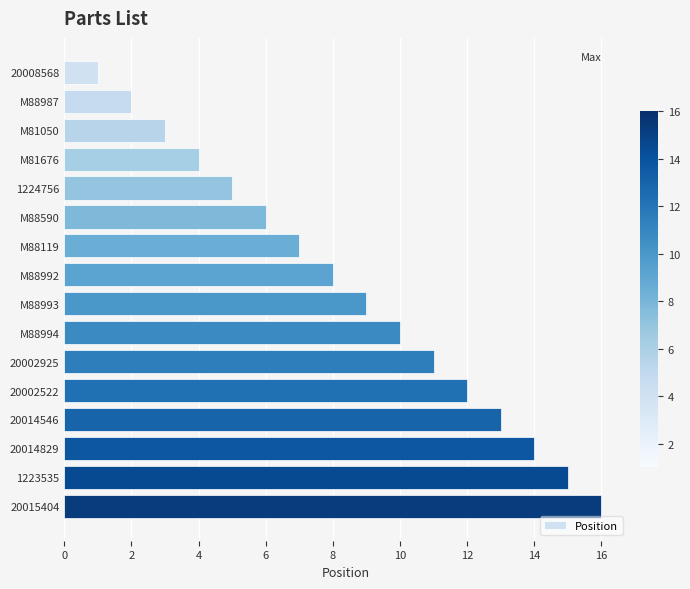

The chart shows a value of 4 at 1223535. True or false?

False